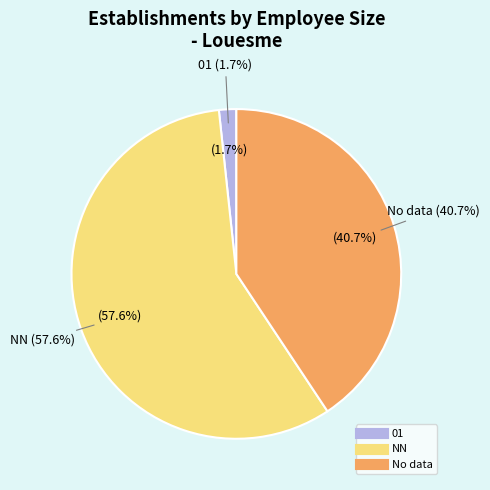

Which slice is the smallest?

01